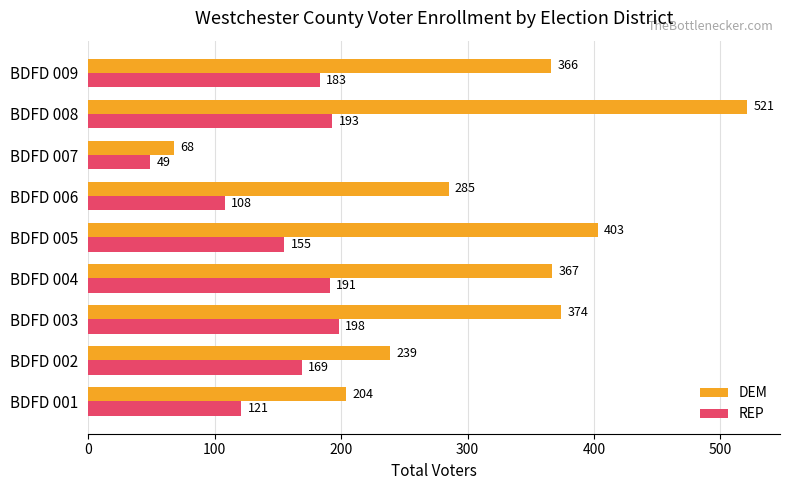

What is the sum of all REP values?

1367